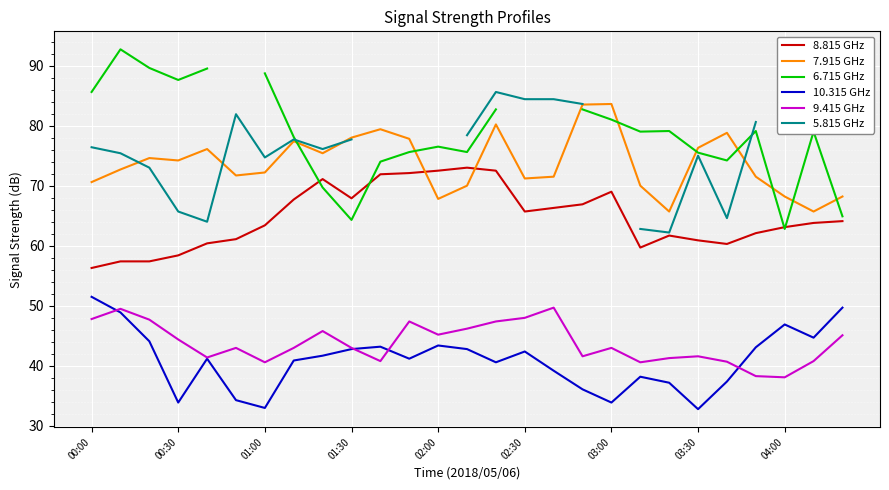

What is the highest value of the 7.915 GHz series?

83.6